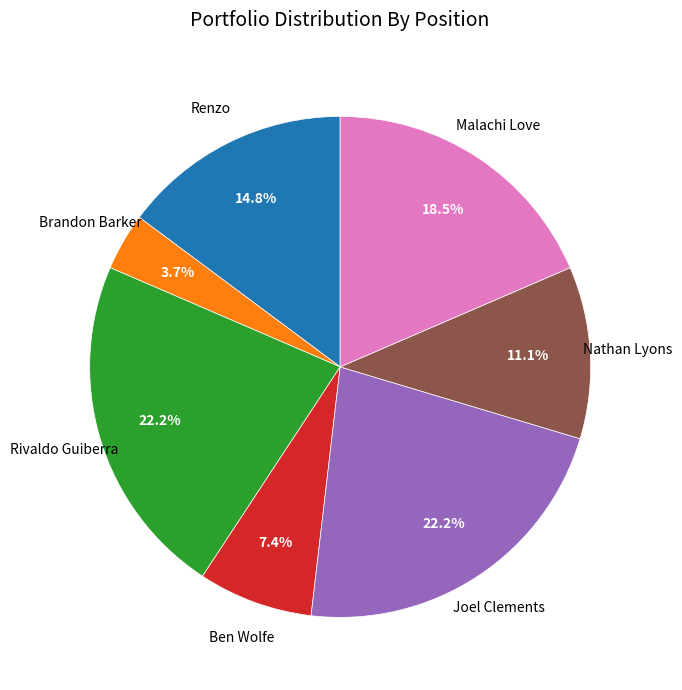

Is there a majority slice in this chart?

No